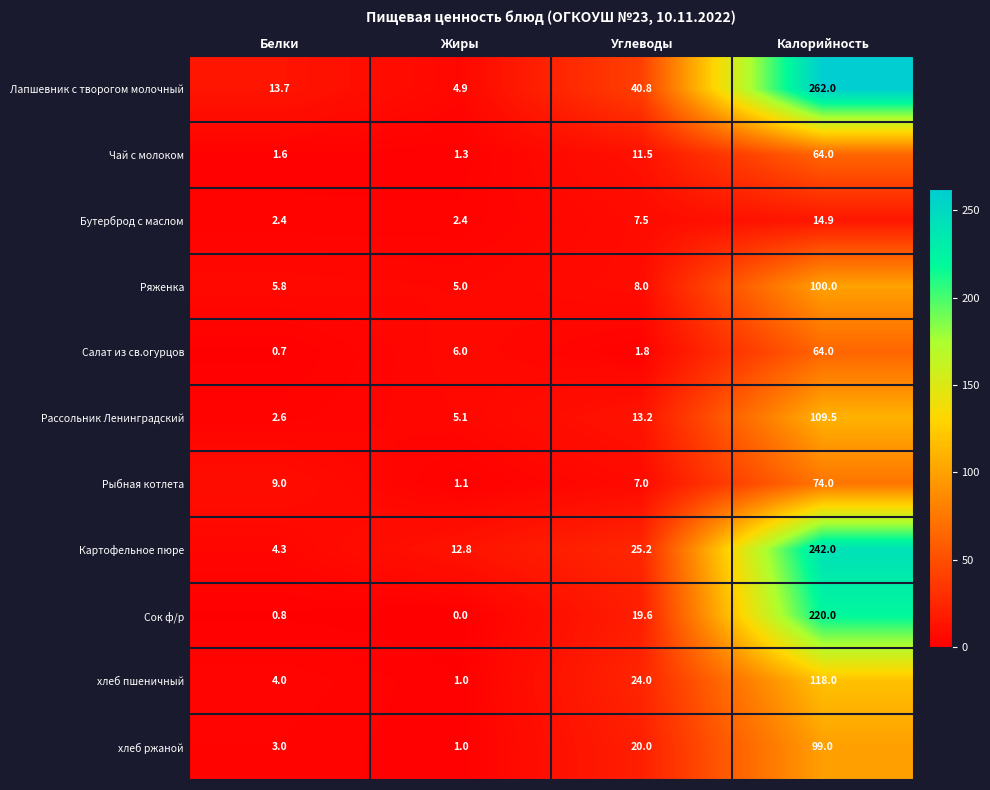

How many values in Сок ф/р are above zero?

3